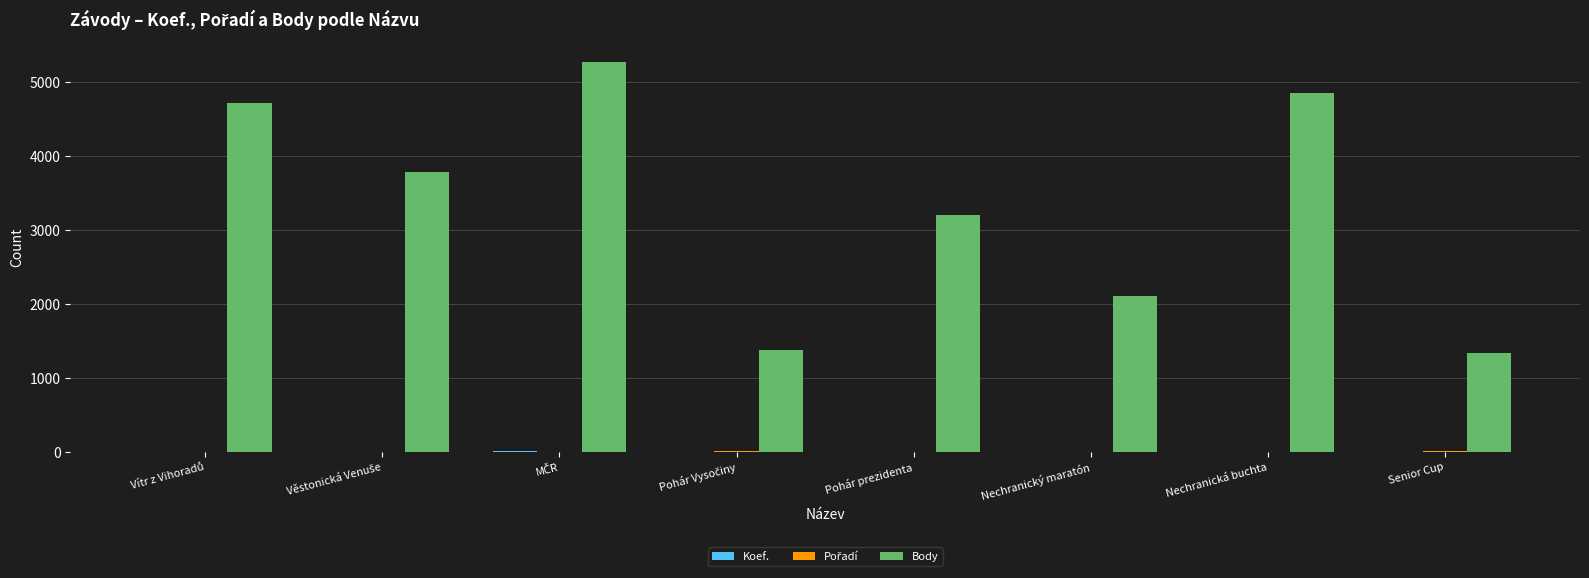

Are the bars grouped side by side (vs. stacked)?

Yes